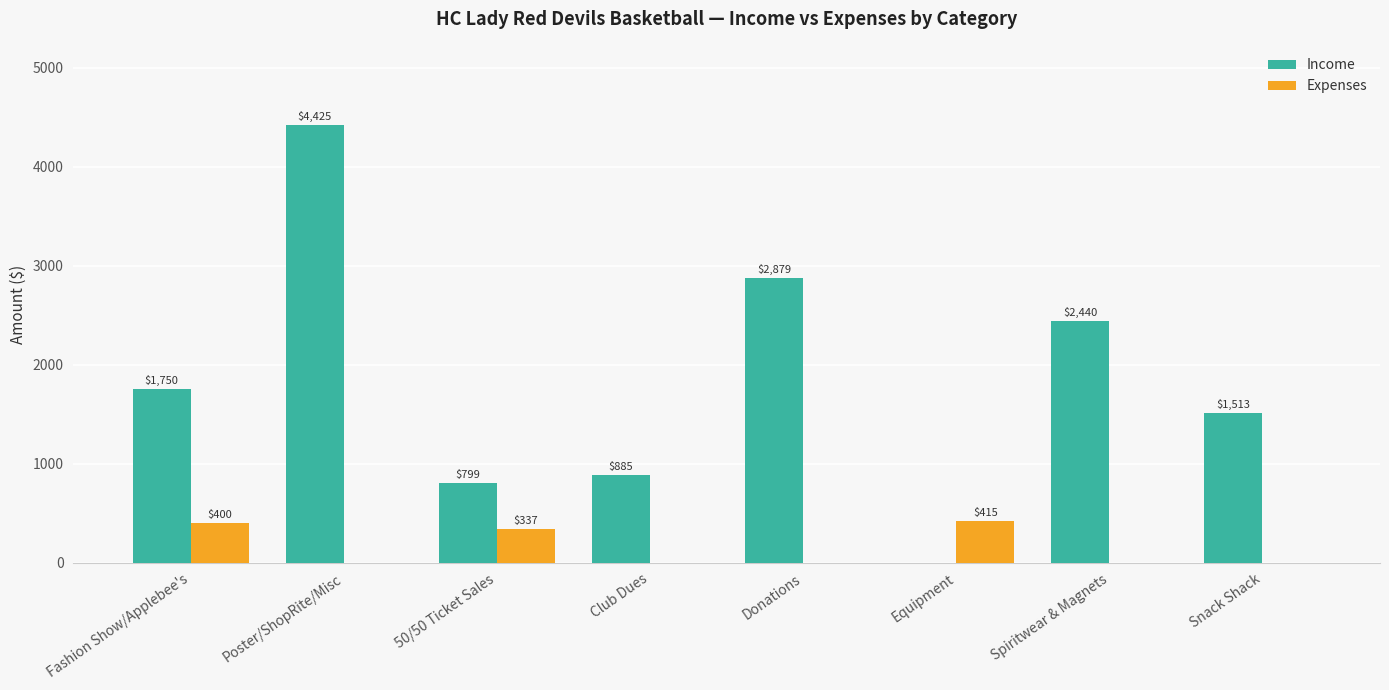

What are all the series names shown in the legend?

Income, Expenses